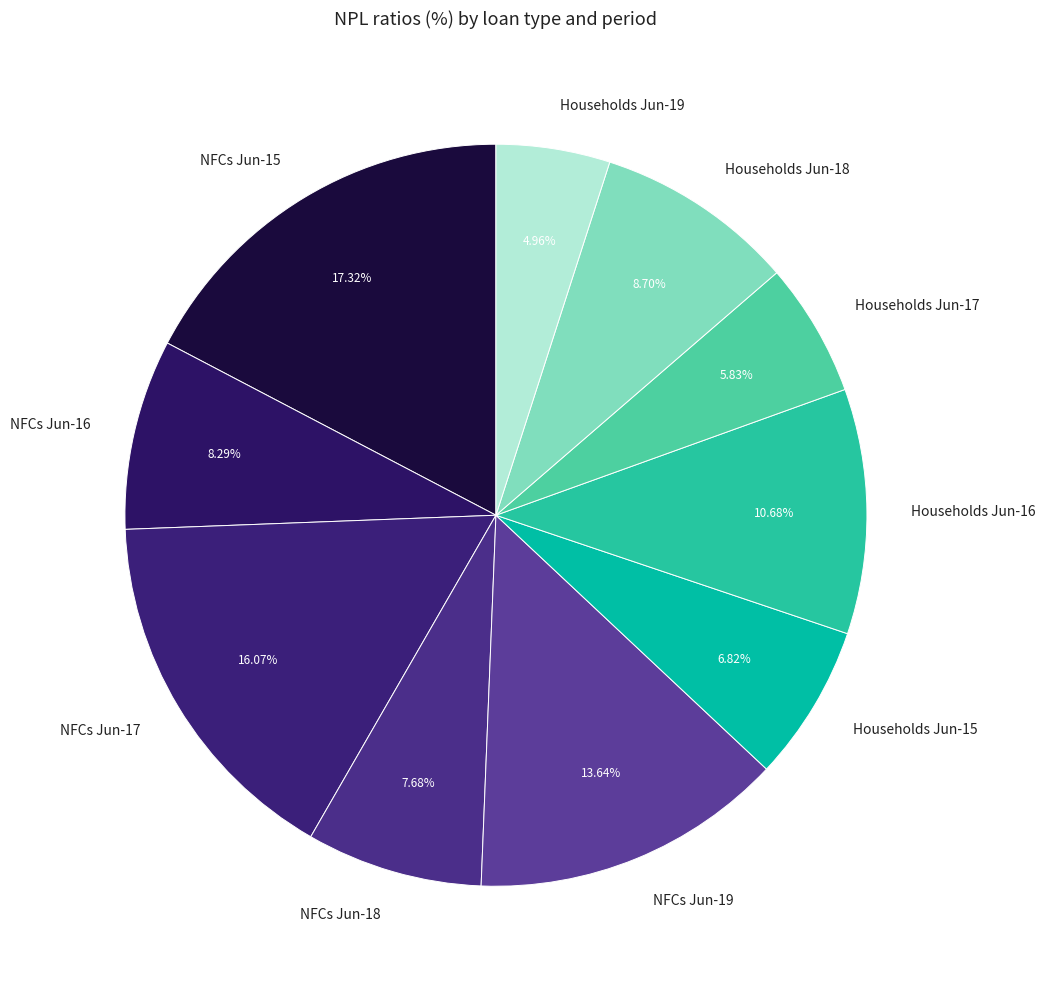

Is there any slice that represents more than half of the pie?

No